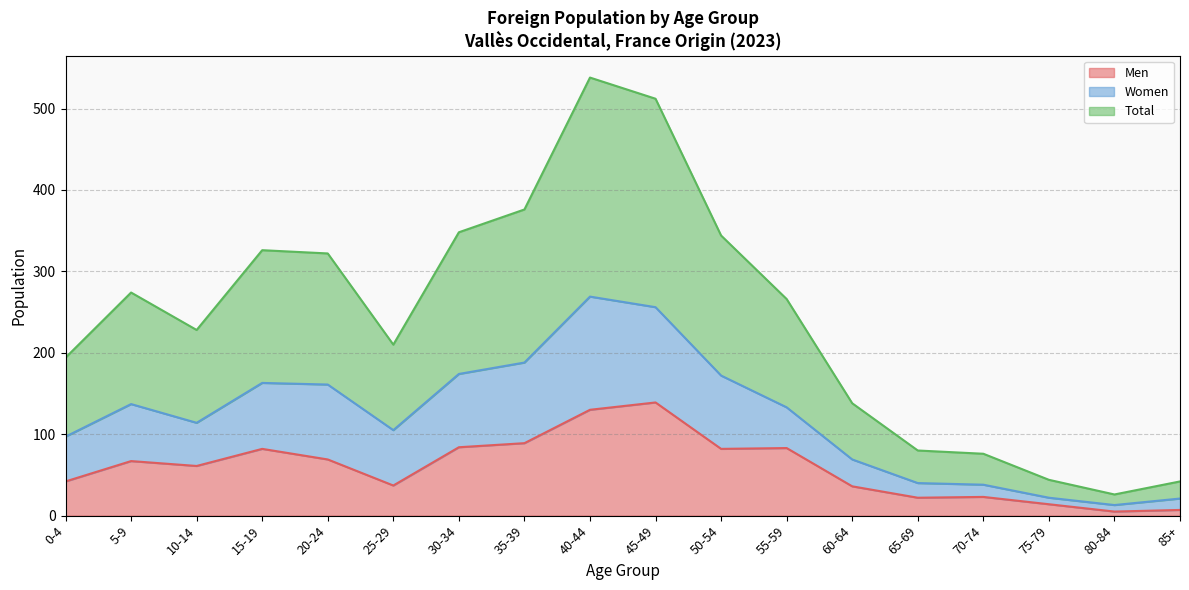

What is the minimum value shown in the chart?

5